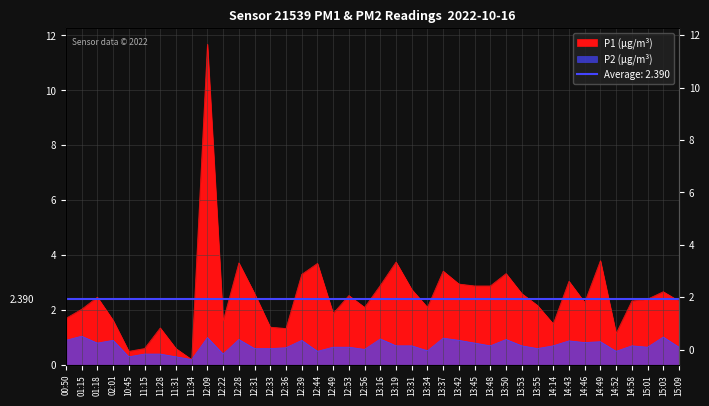

True or false: P2 (µg/m³) and P1 (µg/m³) intersect in this chart.

False